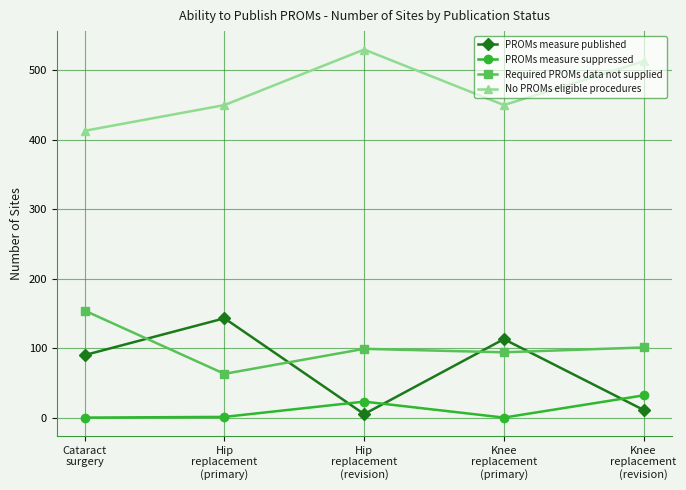

Which series has the largest total across all categories?

No PROMs eligible procedures